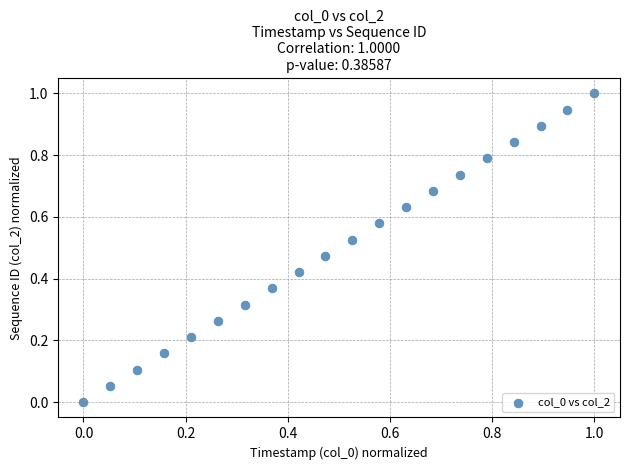

What is the range of X values (max minus min)?

1.0